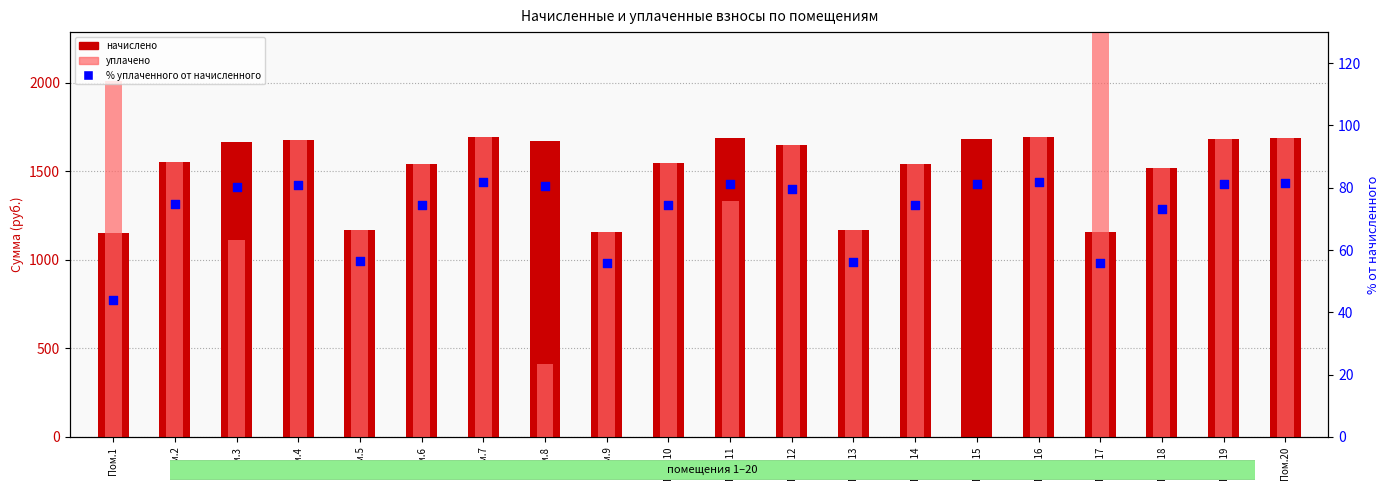

Which series contains the lowest Y value?

уплачено